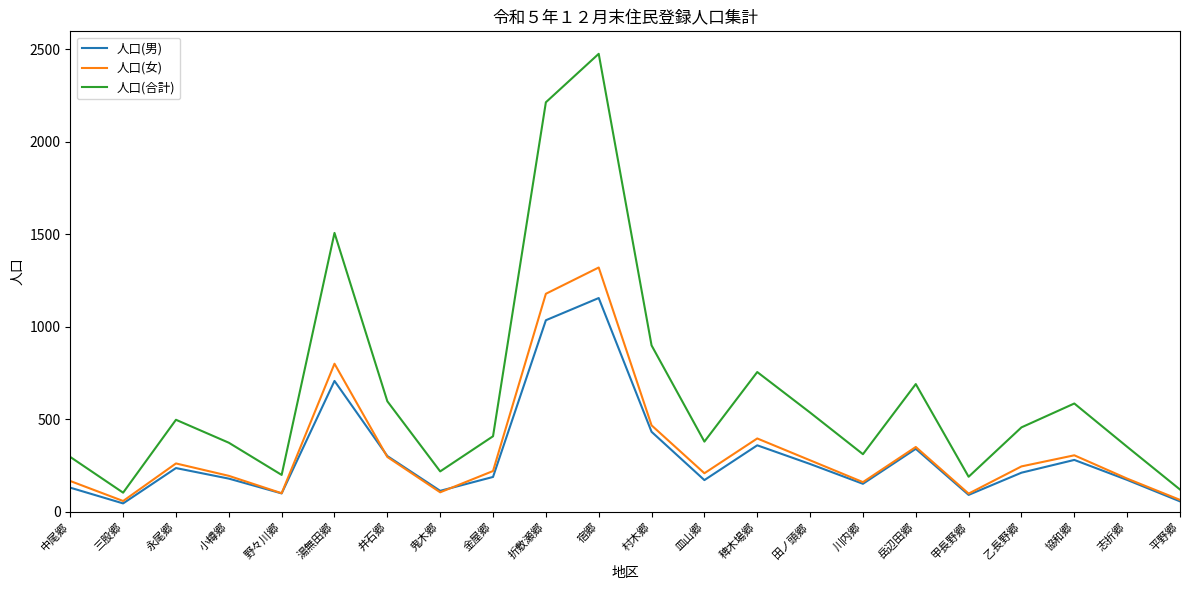

List the series in order of their peak value, highest first.

人口(合計), 人口(女), 人口(男)